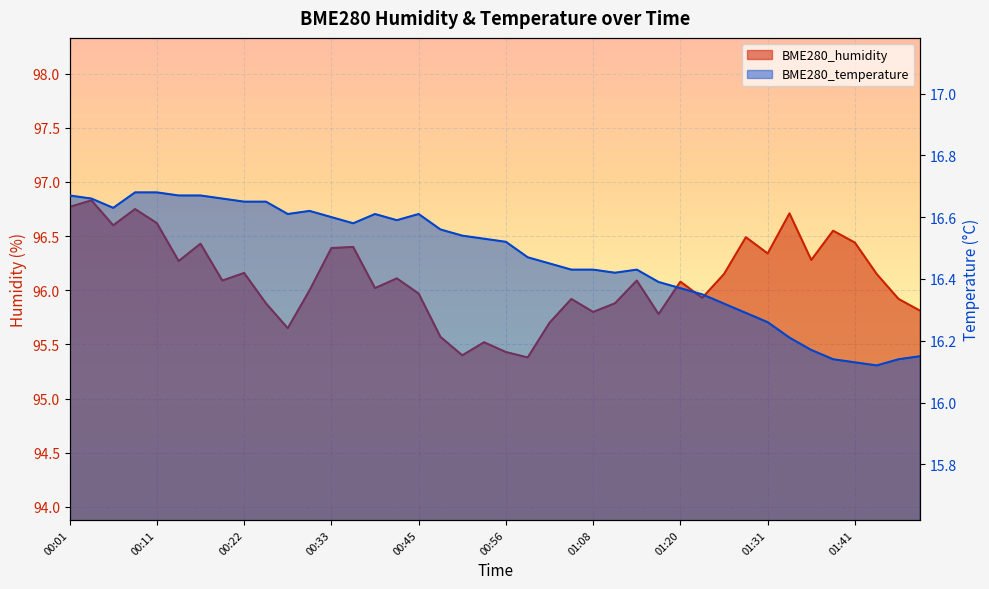

Between 00:25 and 01:28, which series saw the biggest shift?

BME280_humidity